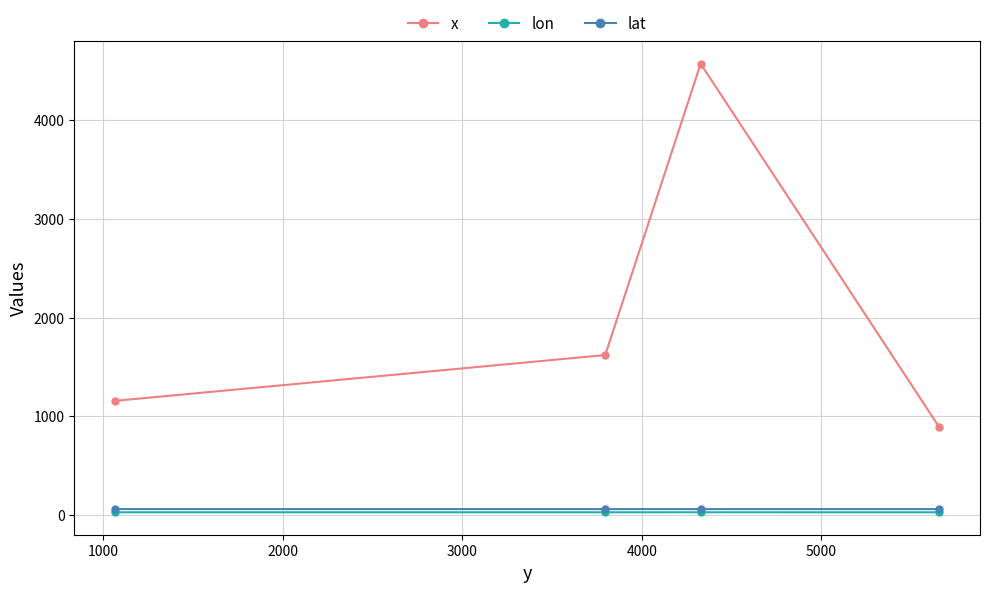

Which series has the widest spread of values?

x